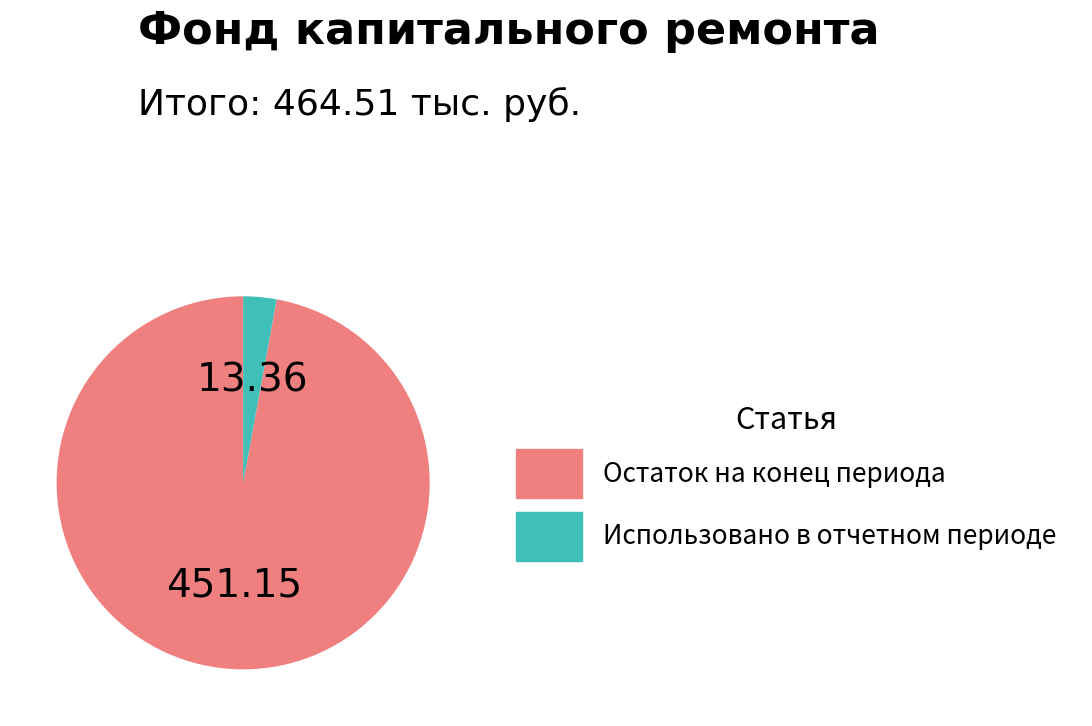

Combined, do Использовано в отчетном периоде and Остаток на конец периода account for over 50%?

Yes